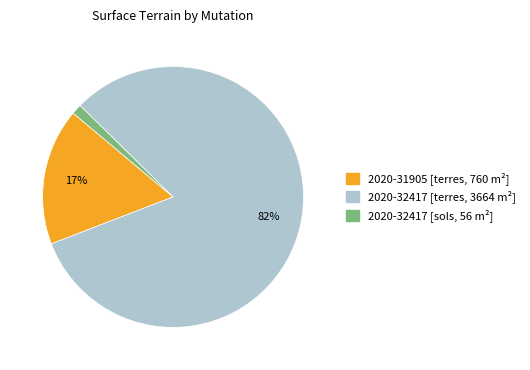

Is there a majority slice in this chart?

Yes